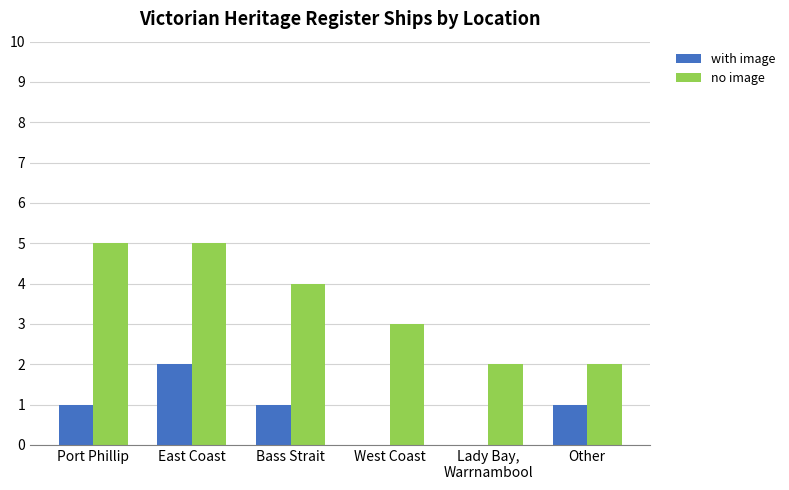

How many series are shown in this chart?

2